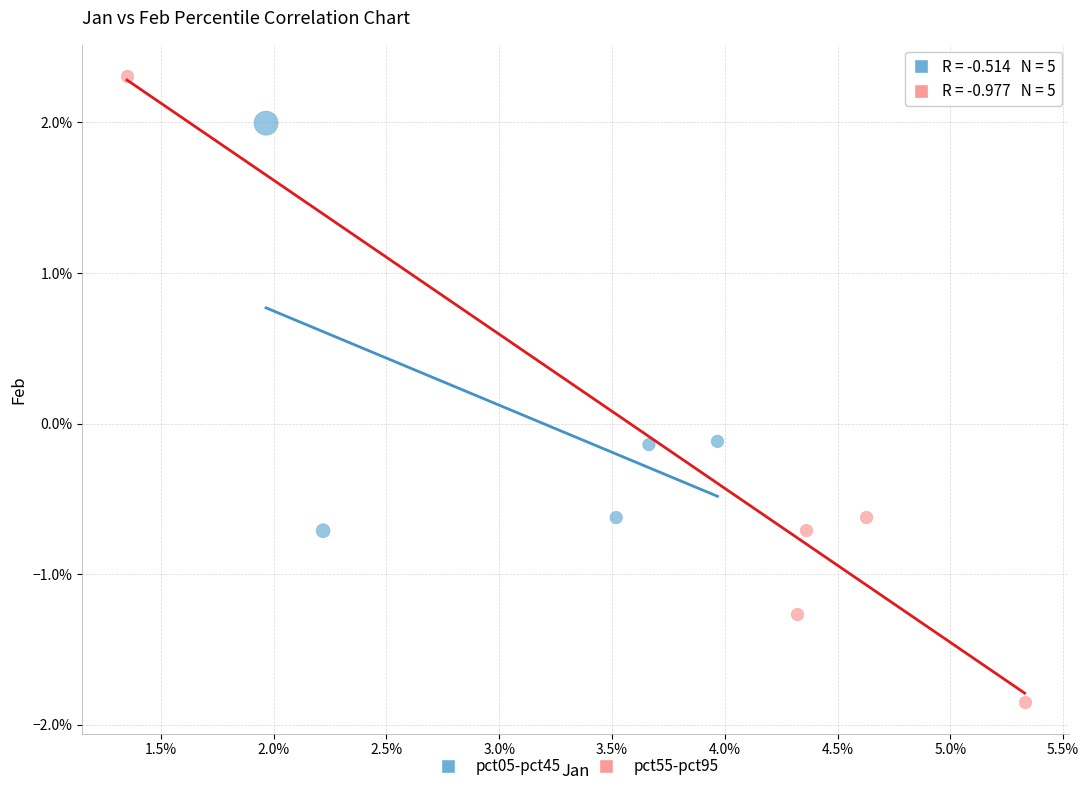

What are all the series names shown in the legend?

pct05-pct45, pct55-pct95